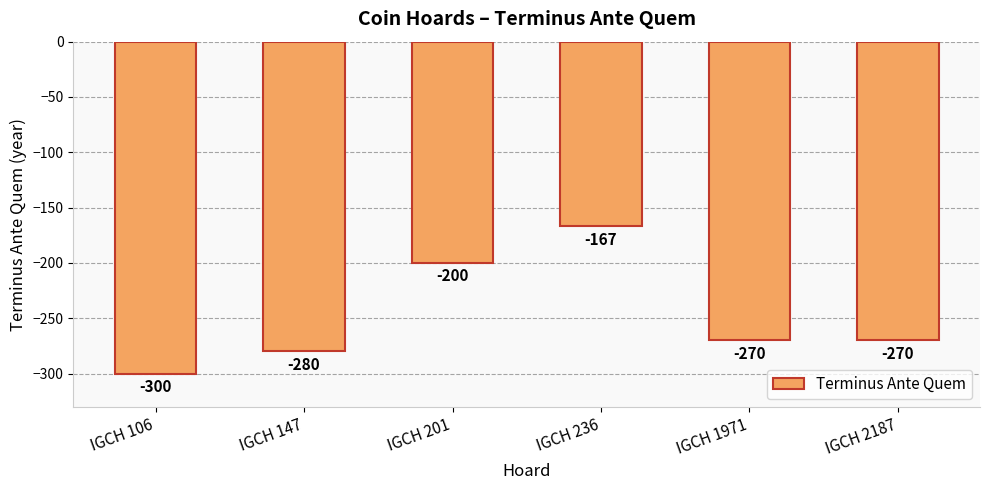

What is the difference between the maximum and second lowest values?

113